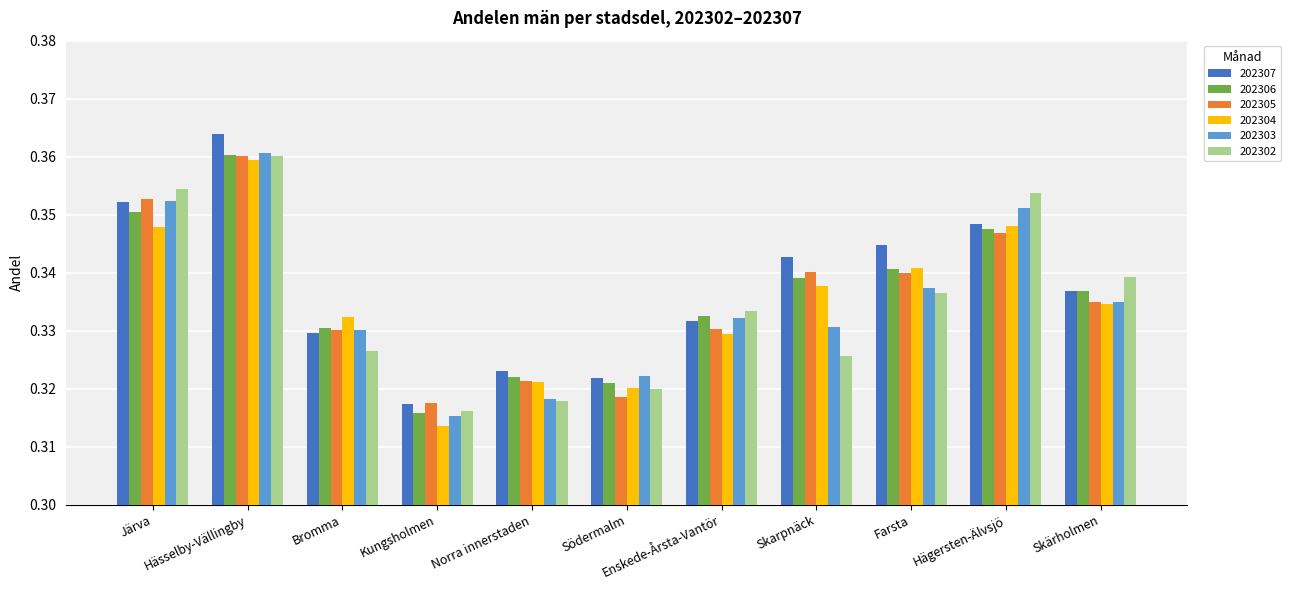

The value of 202307 at Hägersten-Älvsjö is 0.2. True or false?

False